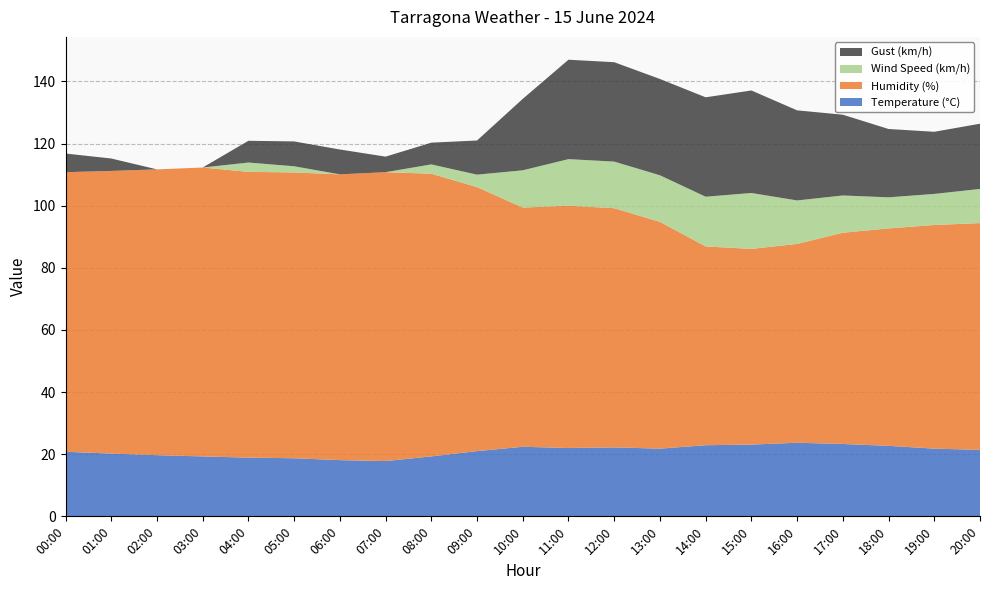

Reading right to left, transcribe all the data shown in this chart.

Temperature (°C): 21.4	21.8	22.7	23.3	23.7	23.1	22.9	21.8	22.2	22.0	22.4	21.0	19.3	17.8	18.1	18.7	18.9	19.3	19.7	20.2	20.8
Humidity (%): 73.0	72.0	70.0	68.0	64.0	63.0	64.0	73.0	77.0	78.0	77.0	85.0	91.0	93.0	92.0	92.0	92.0	93.0	92.0	91.0	90.0
Wind Speed (km/h): 11.0	10.0	10.0	12.0	14.0	18.0	16.0	15.0	15.0	15.0	12.0	4.0	3.0	0.0	0.0	2.0	3.0	0.0	0.0	0.0	0.0
Gust (km/h): 21.0	20.0	22.0	26.0	29.0	33.0	32.0	31.0	32.0	32.0	23.0	11.0	7.0	5.0	8.0	8.0	7.0	0.0	0.0	4.0	6.0